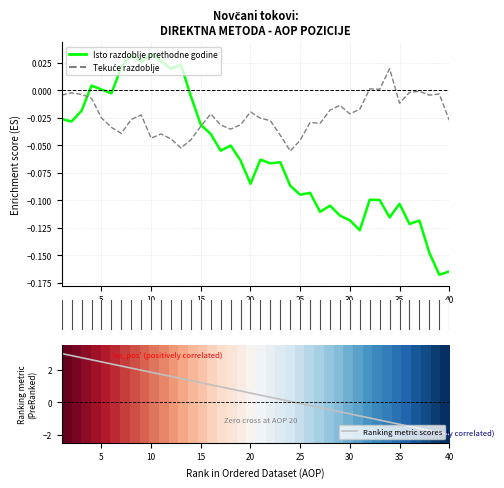

At which label is Ranking metric scores closest to 0?

23